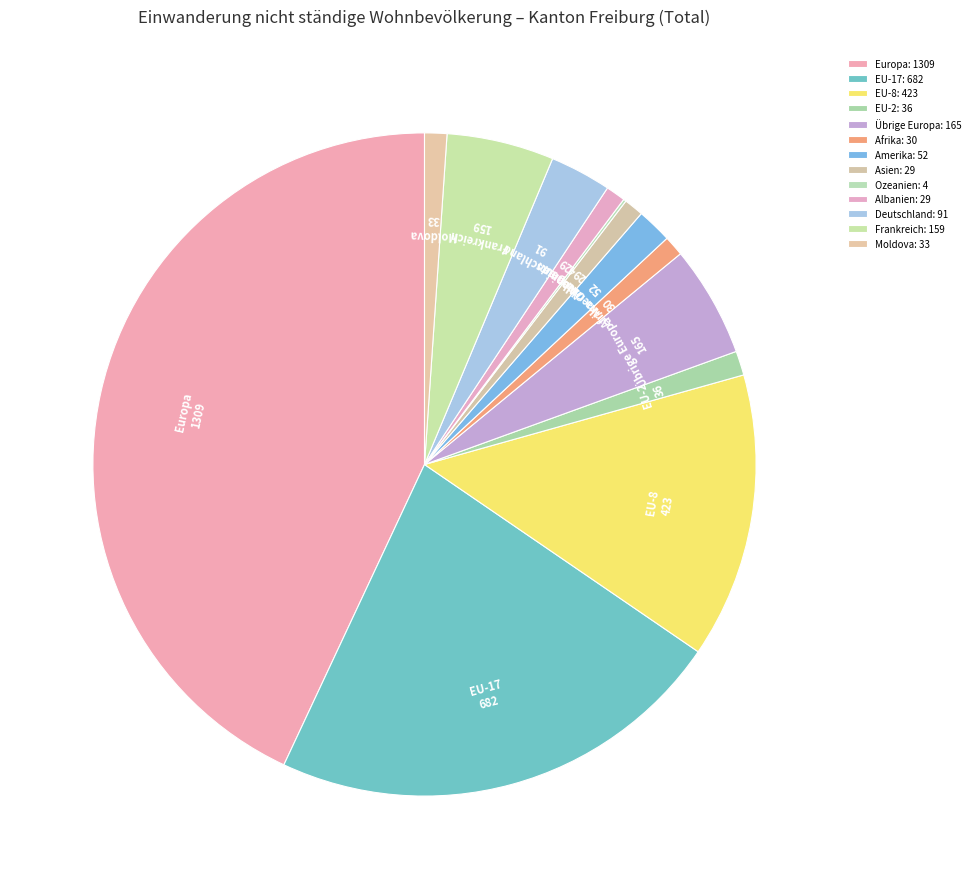

Is there a majority slice in this chart?

No